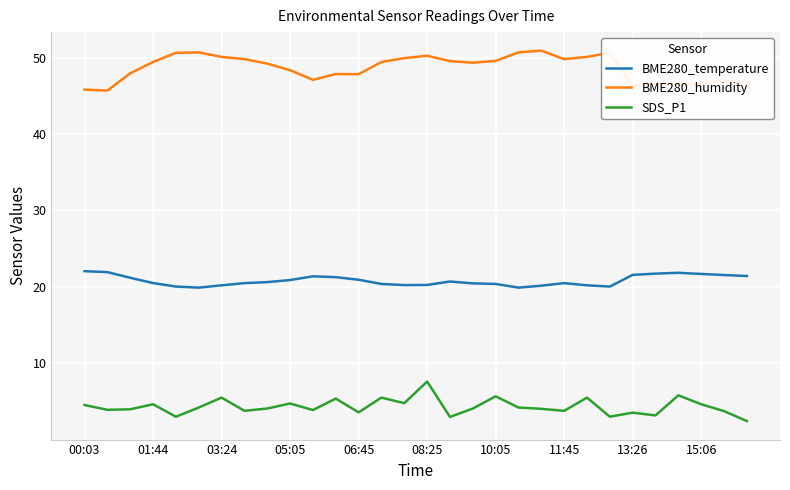

True or false: BME280_temperature and SDS_P1 intersect in this chart.

False